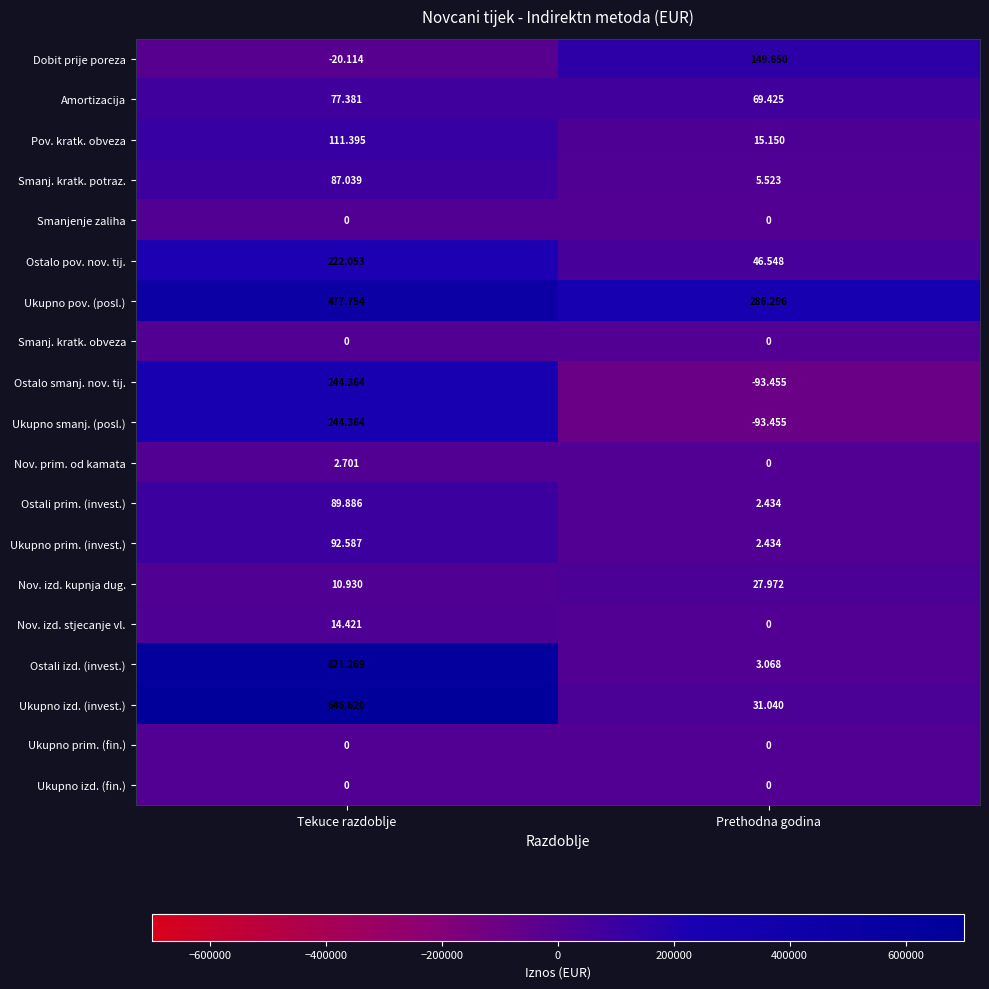

Which series has the largest total across all categories?

Ukupno pov. (posl.)